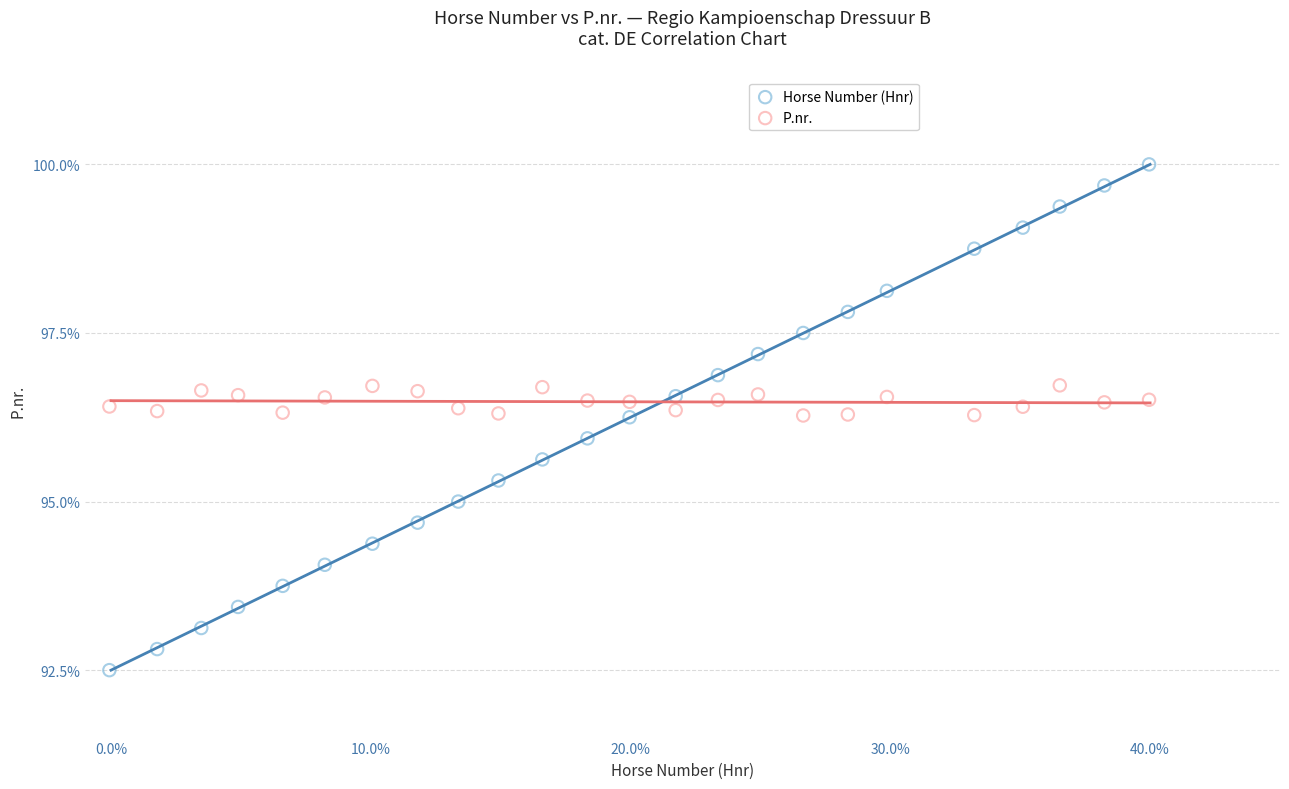

Which series contains the highest Y value?

Horse Number (Hnr)